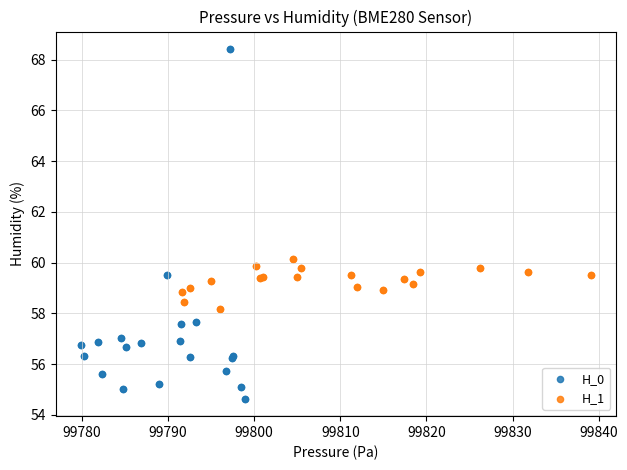

Which series contains the highest Y value?

H_0